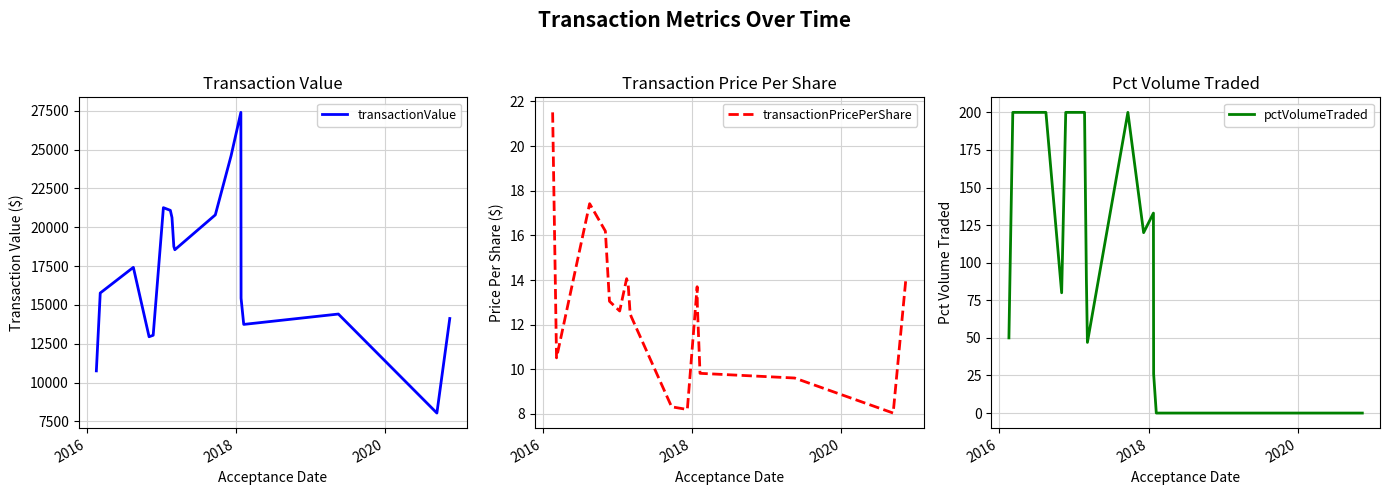

True or false: transactionValue and transactionPricePerShare intersect in this chart.

False